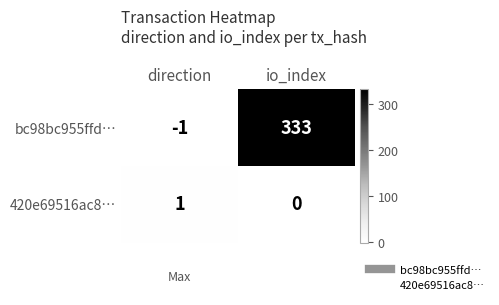

At which category does the chart reach its minimum across all series?

direction